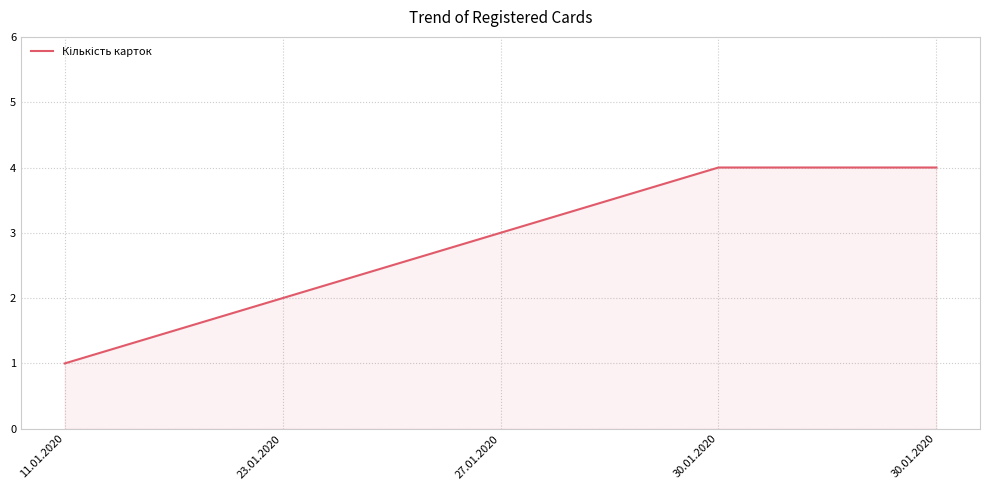

What is the sum of the values at 11.01.2020 and 30.01.2020?

5